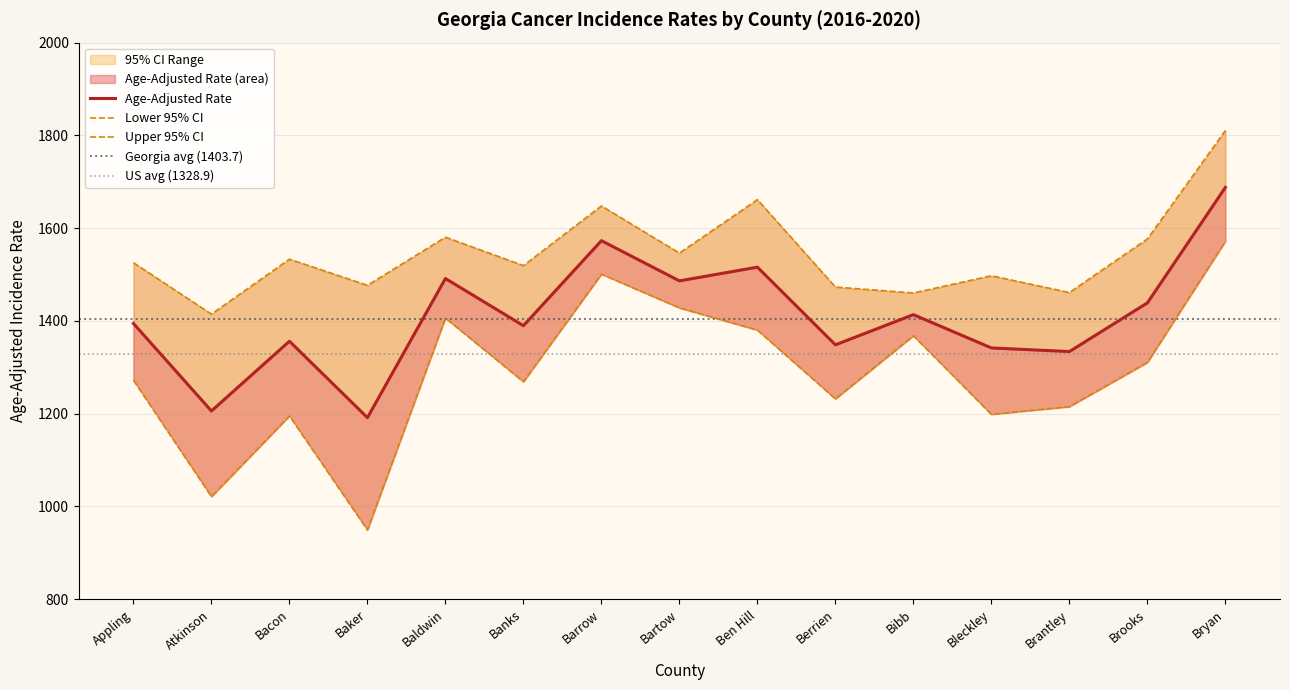

How many interior local peaks does the Lower 95% CI series have?

4